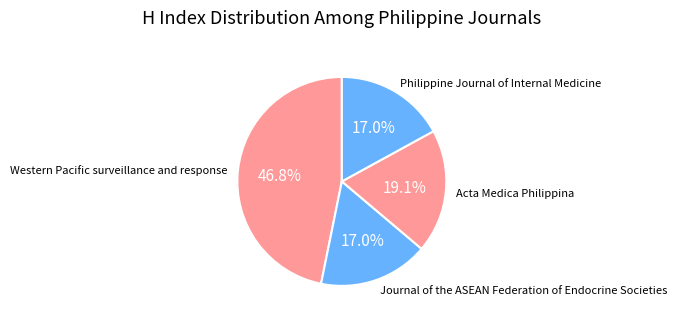

What is the ratio of the value at Journal of the ASEAN Federation of Endocrine Societies to the value at Western Pacific surveillance and response?

0.4